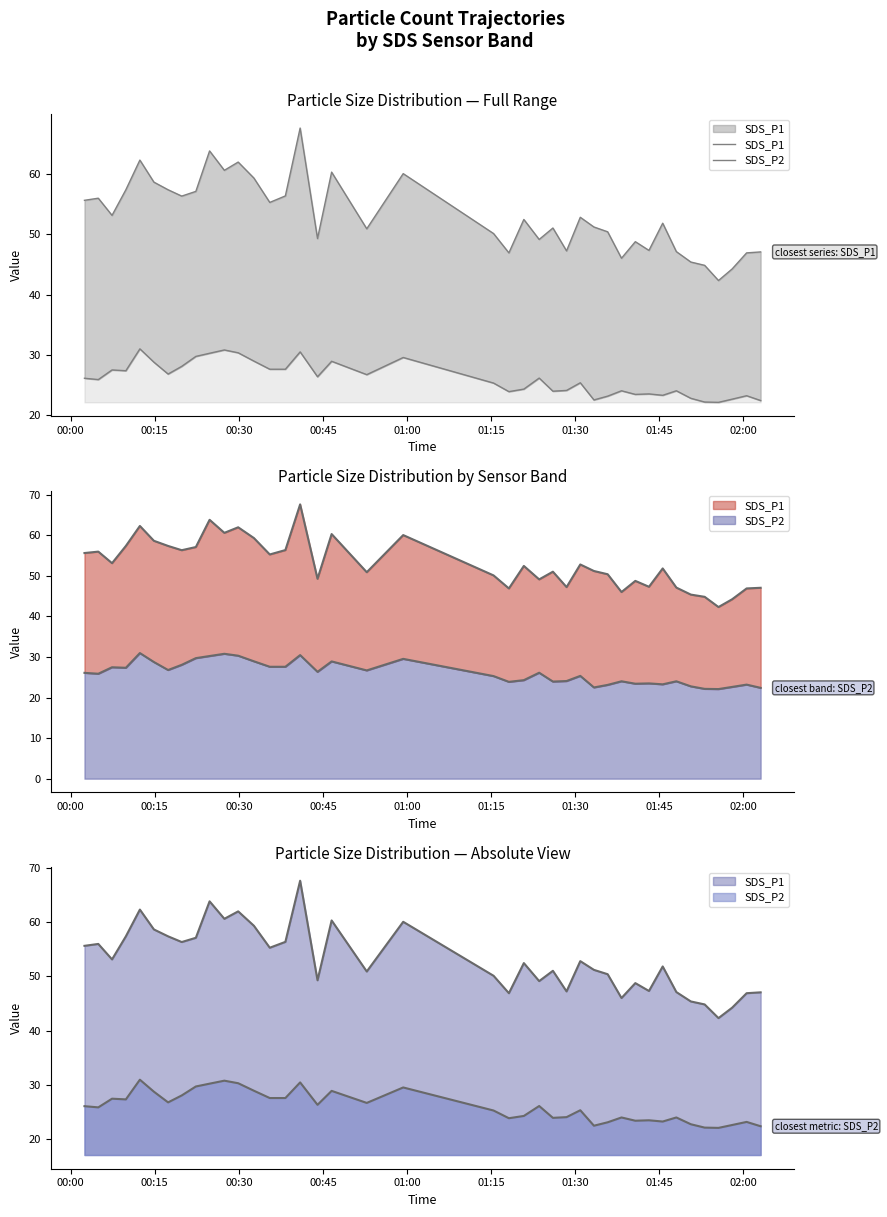

At how many categories does at least one series exceed 41?

40